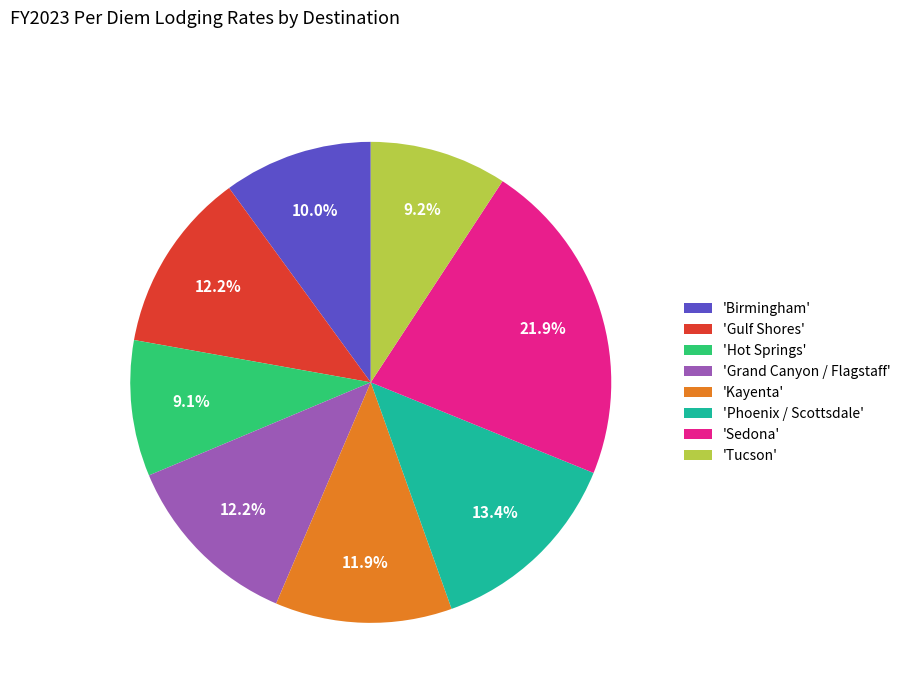

How much of the chart is everything except 'Birmingham'?

90.0%